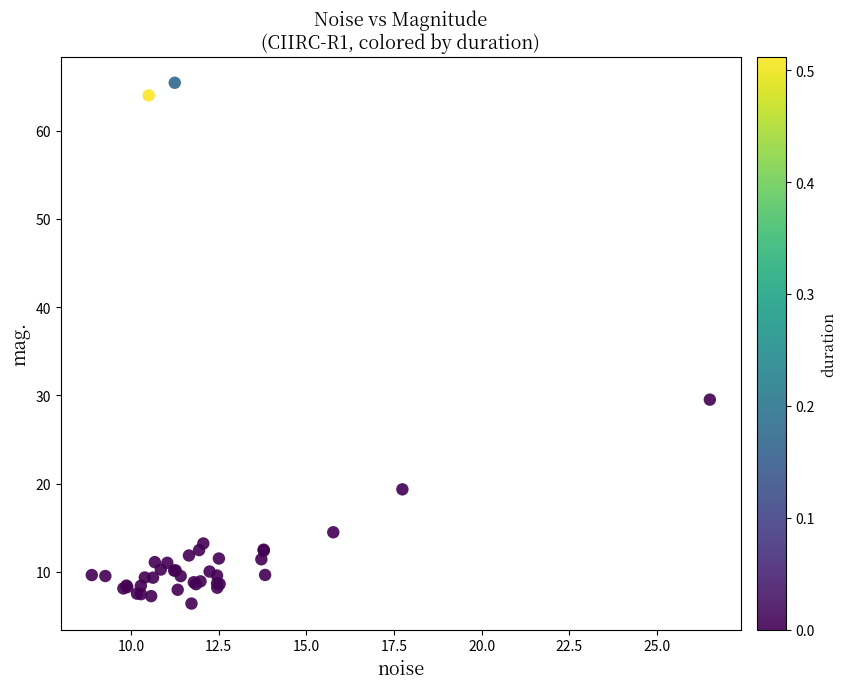

What Y value in the scatter plot is closest to 35?

29.5